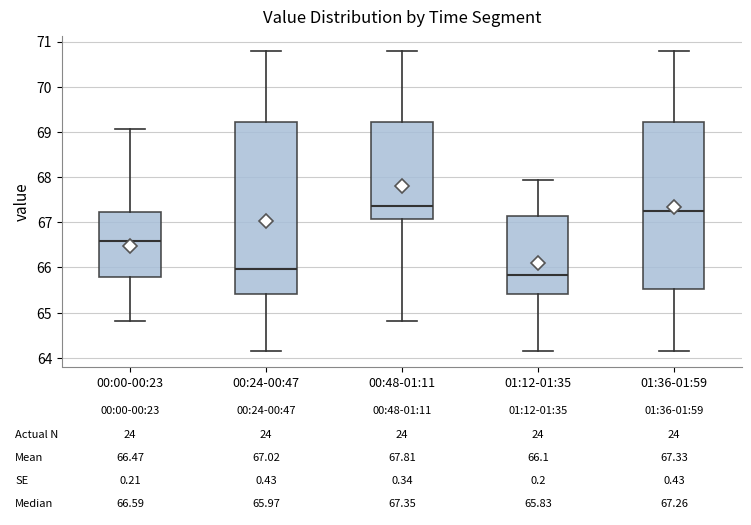

Which box is the tallest, from its lower edge to its upper edge?

00:24-00:47